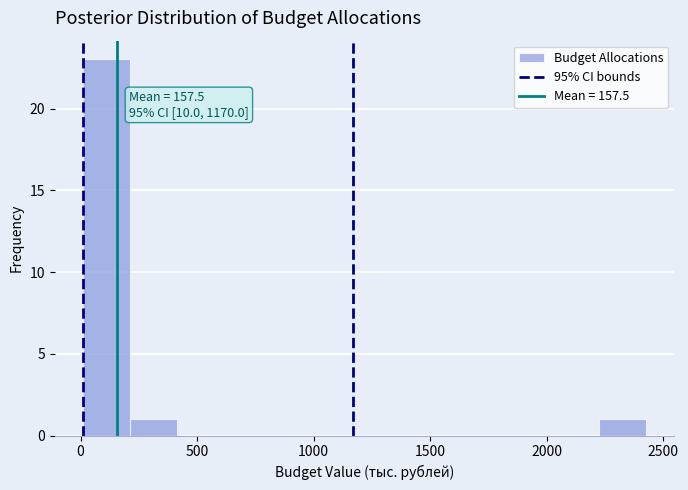

Over which range of the x-axis is the bar tallest?

0 to 200